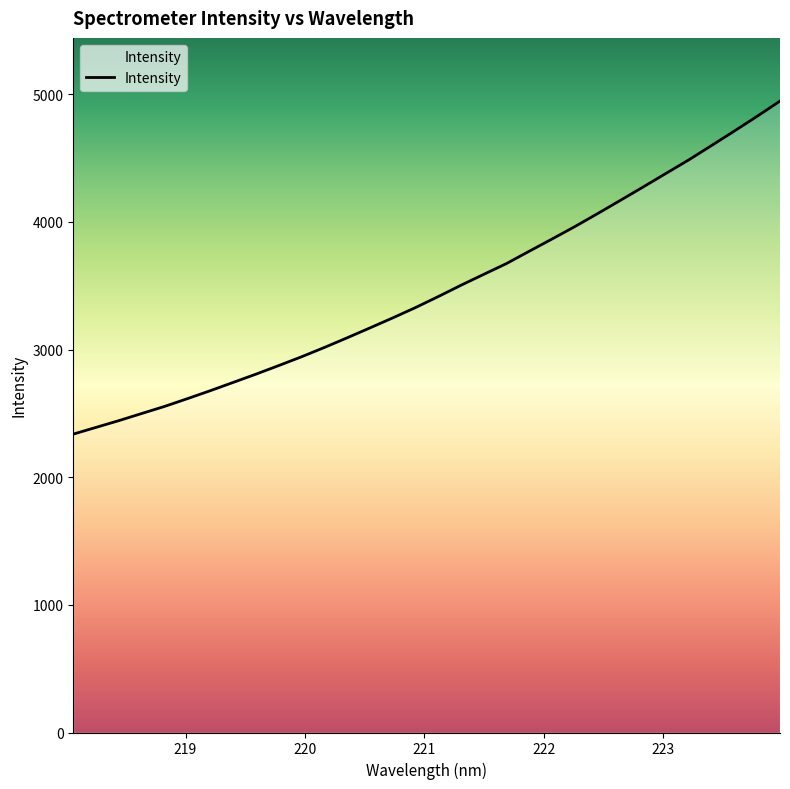

True or false: the data has more than 0 interior local peaks.

False